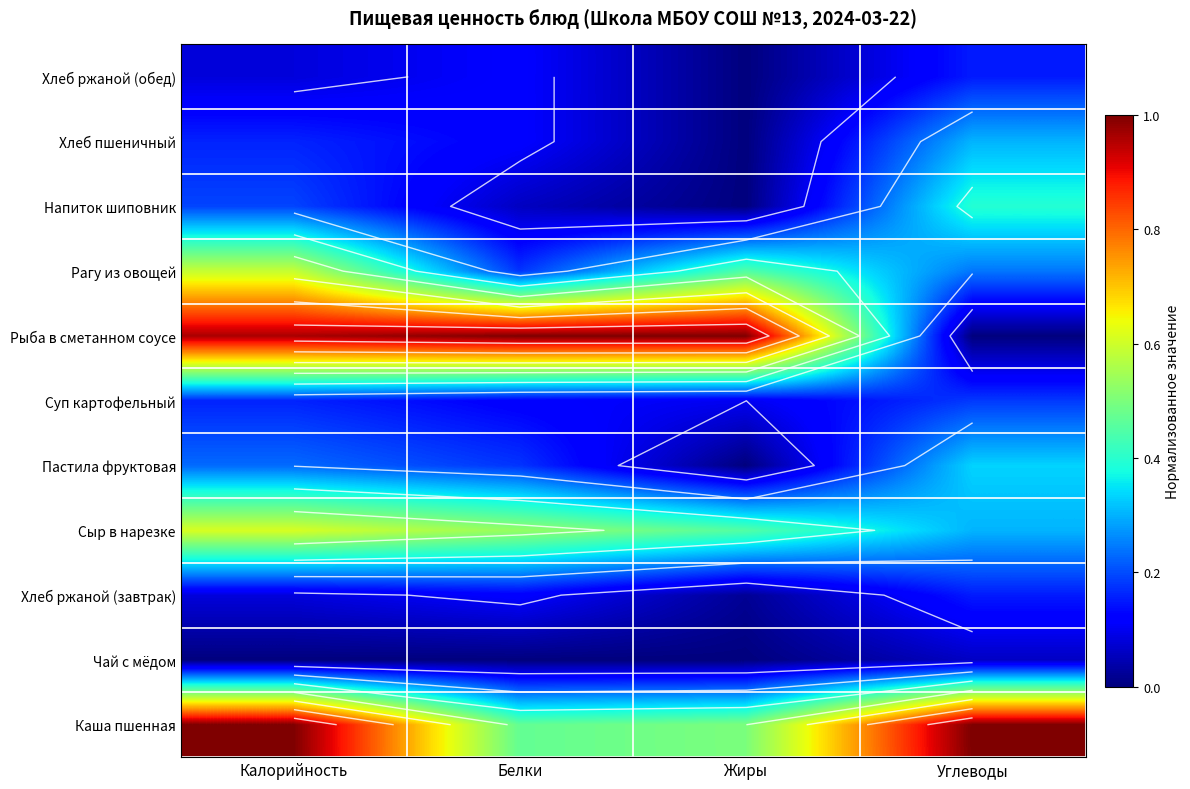

At how many categories does at least one series exceed 0?

4